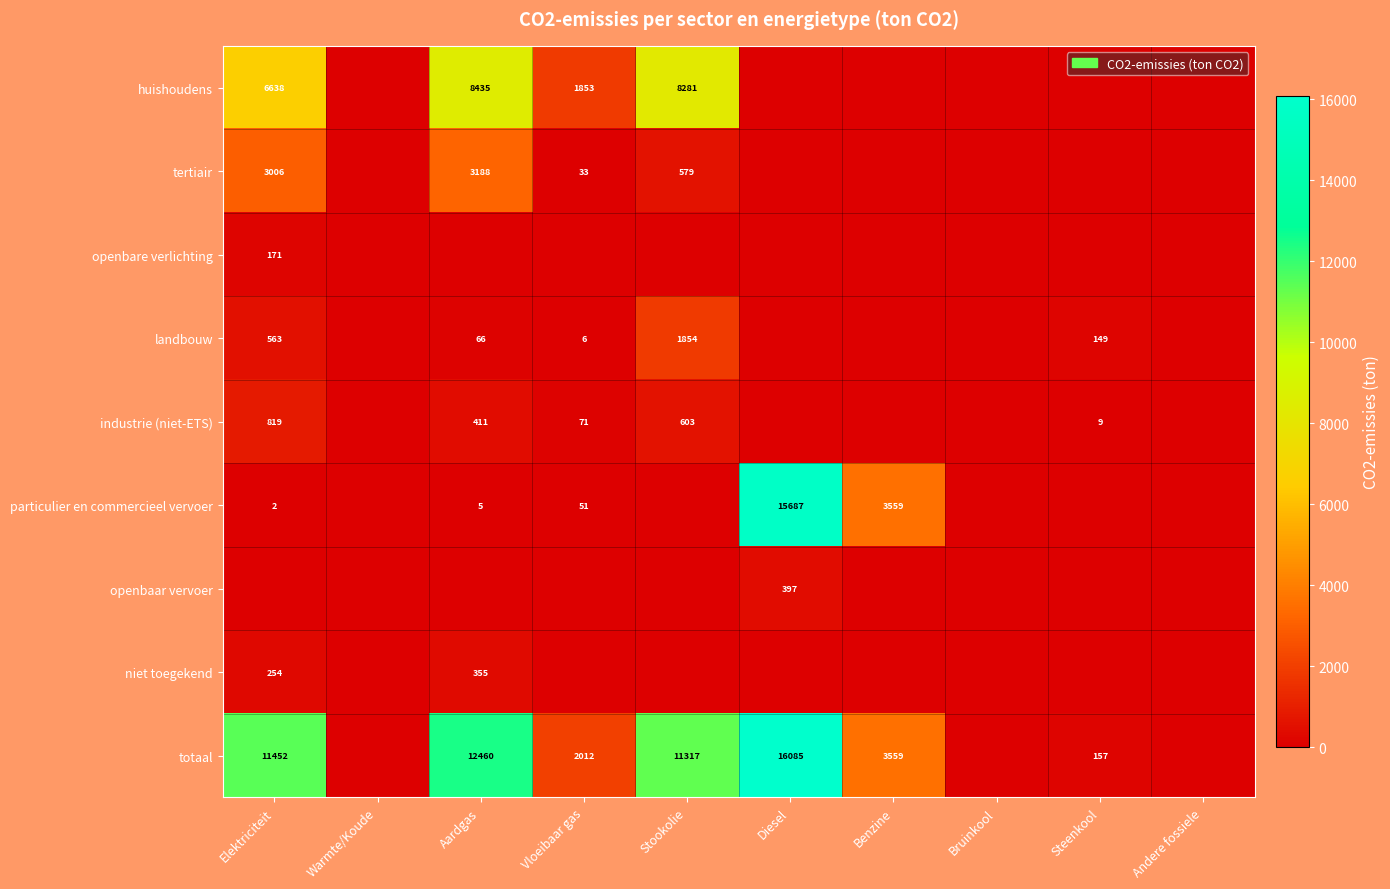

The totaal series shows 7458 at Diesel. True or false?

False